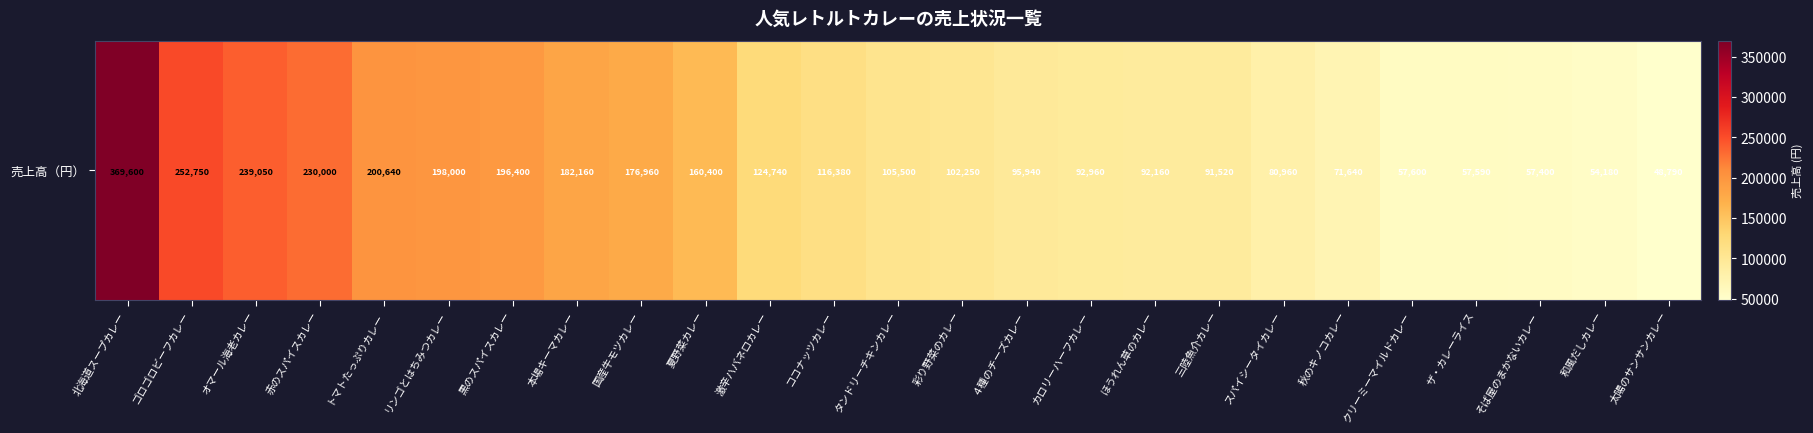

At which label does the data first exceed 105500?

北海道スープカレー